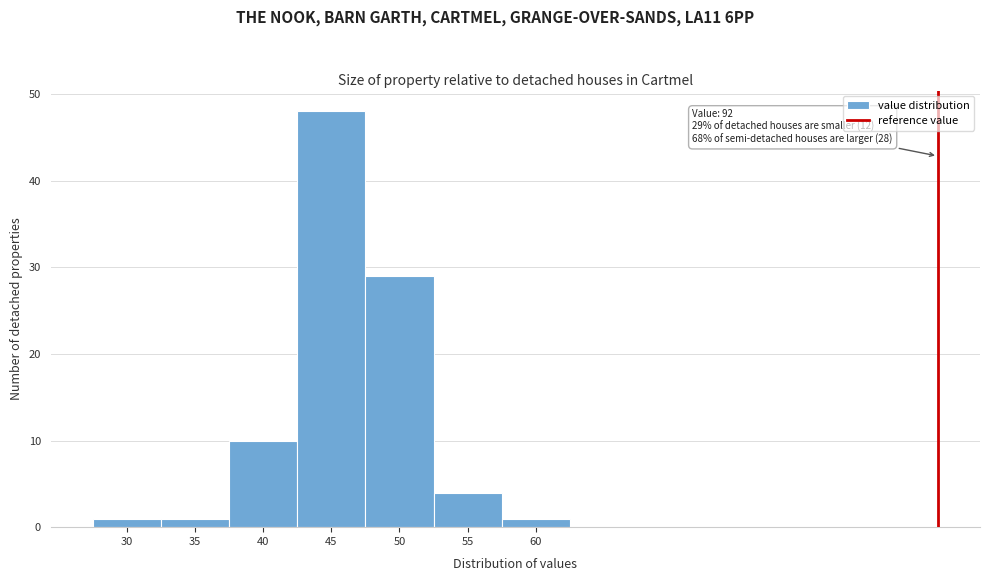

Reading left to right, transcribe all the data shown in this chart.

1	1	10	48	29	4	1